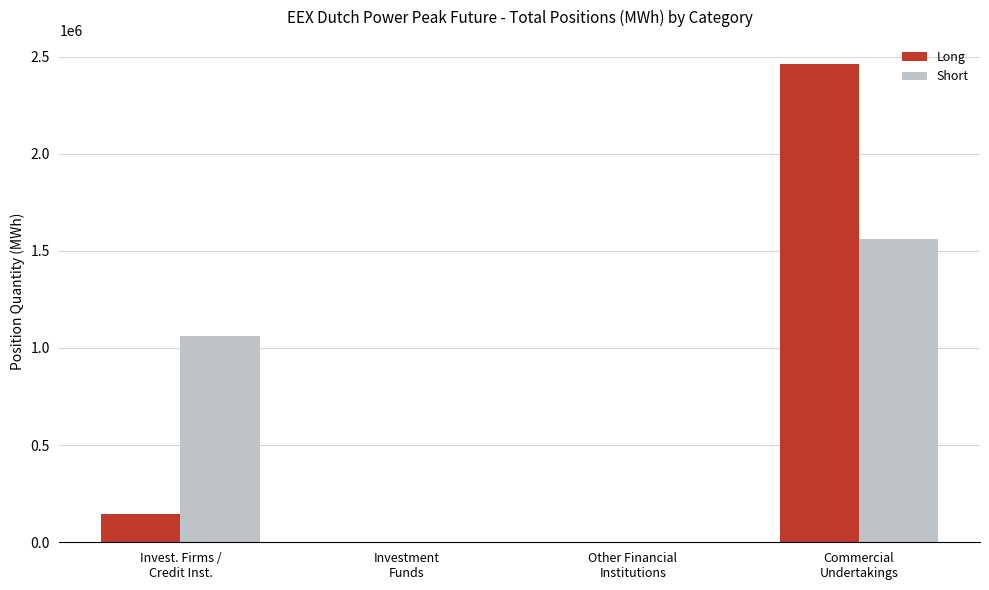

What is the maximum value for Long?

2462448